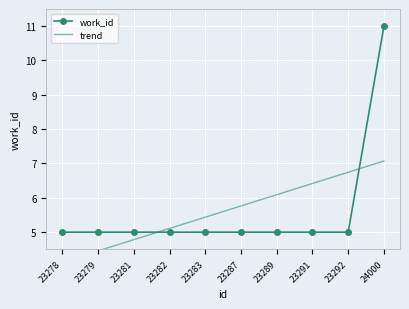

What are all the series names shown in the legend?

work_id, trend